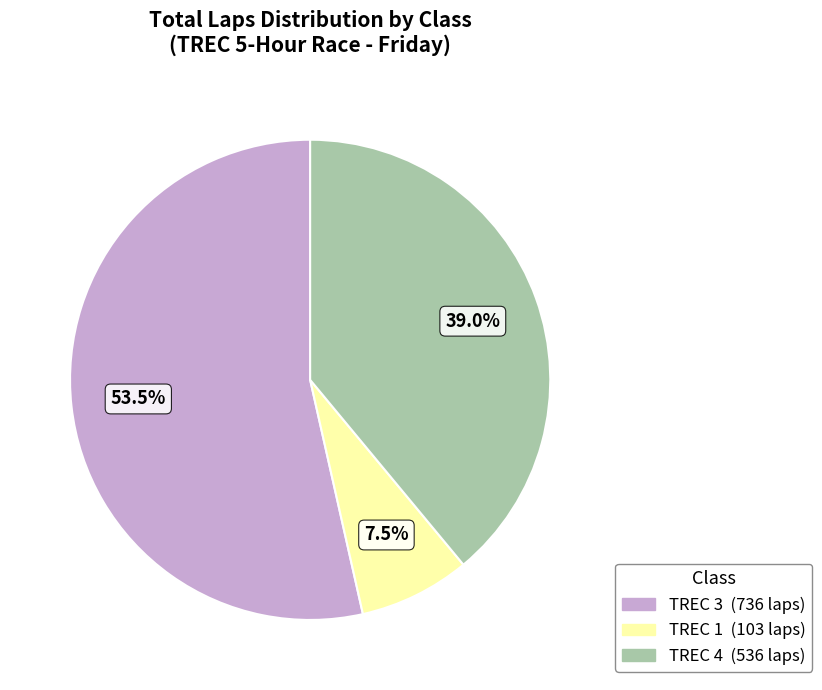

Does TREC 3 account for over 50% of the chart?

Yes